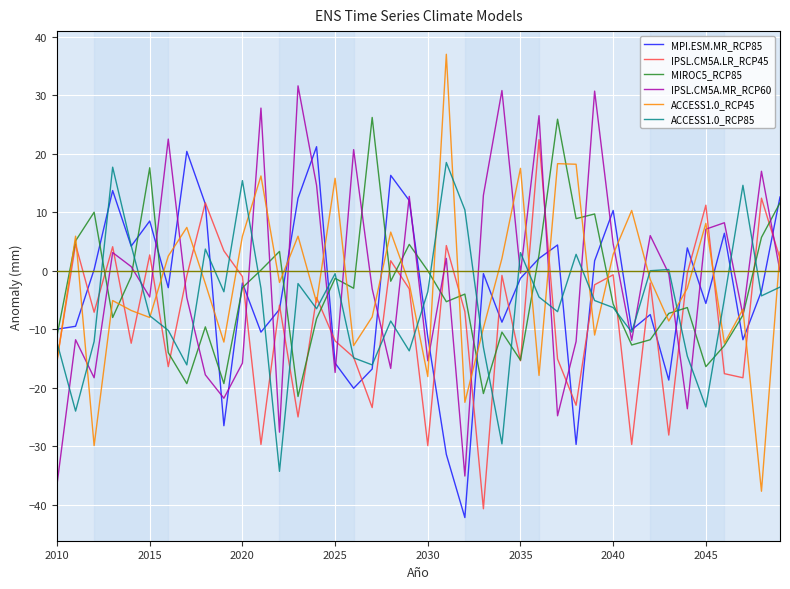

What is the smallest value displayed?

-42.2